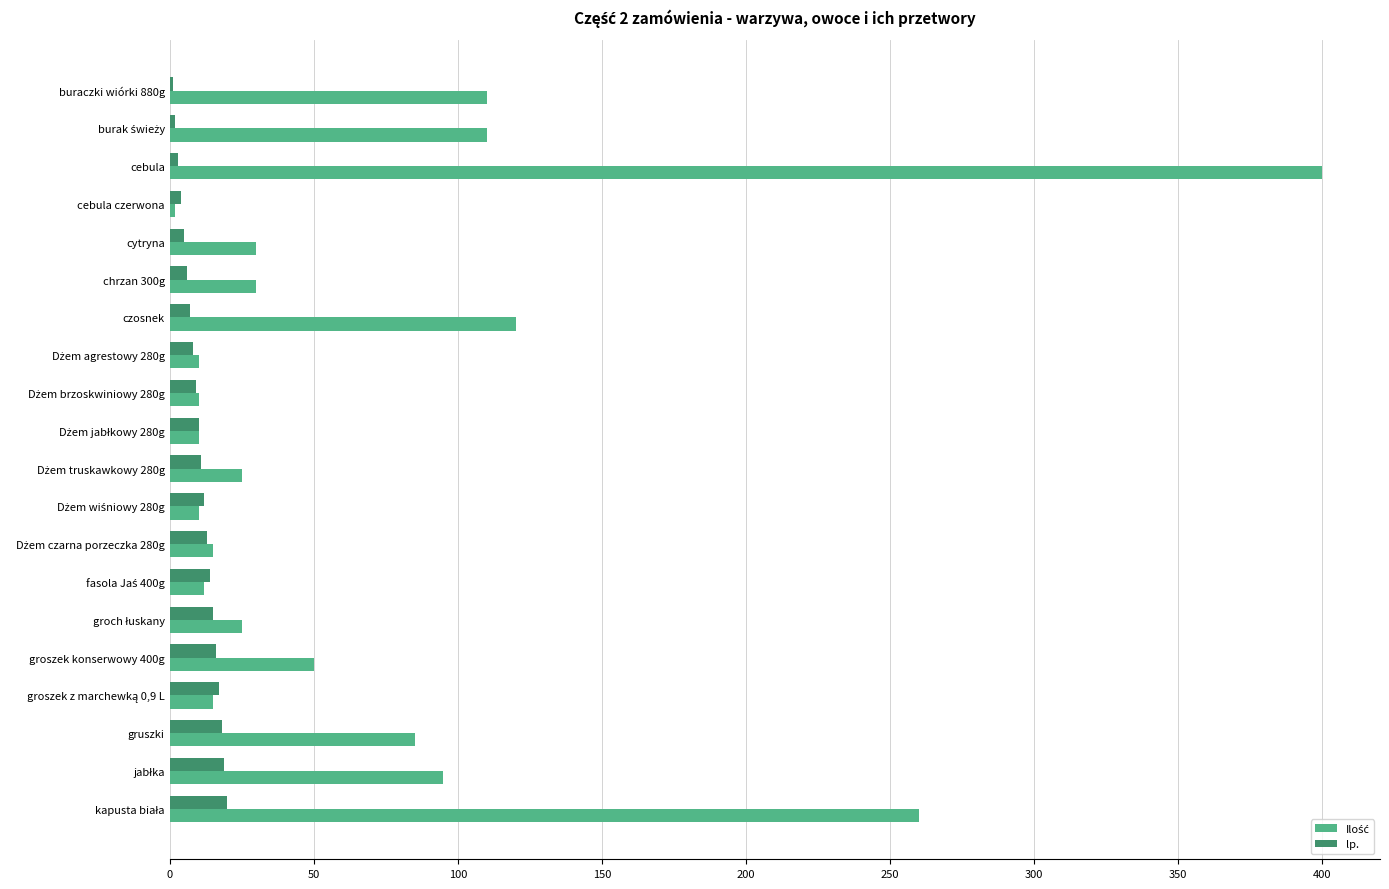

What is the greatest value displayed?

400